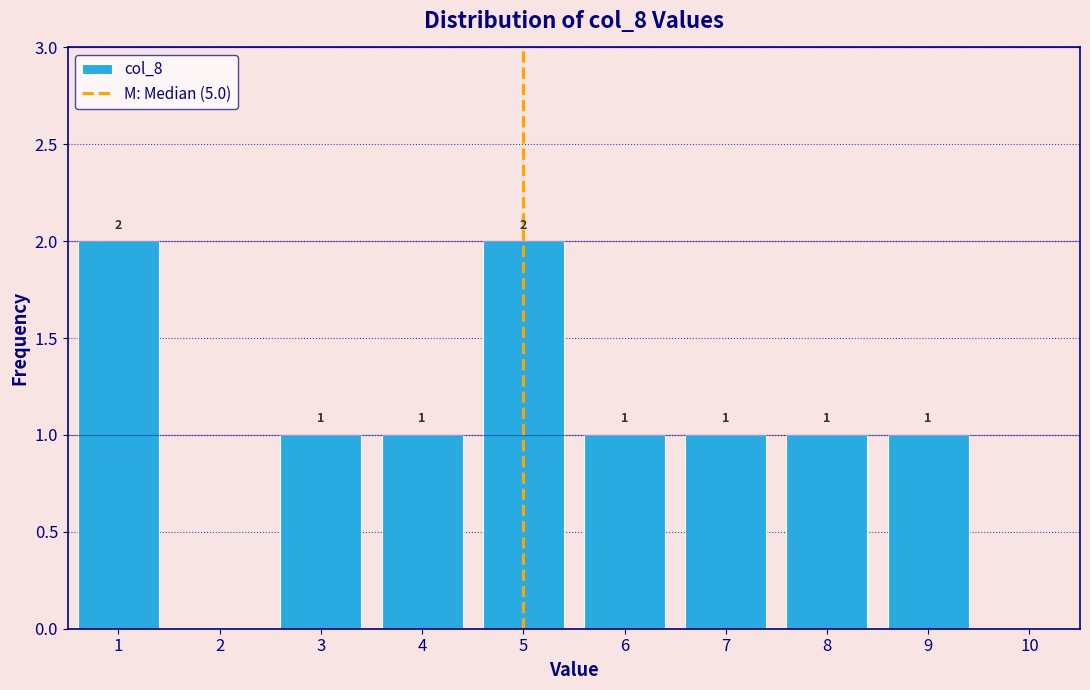

Reading left to right, transcribe all the data shown in this chart.

1=2	2=0	3=1	4=1	5=2	6=1	7=1	8=1	9=1	10=0